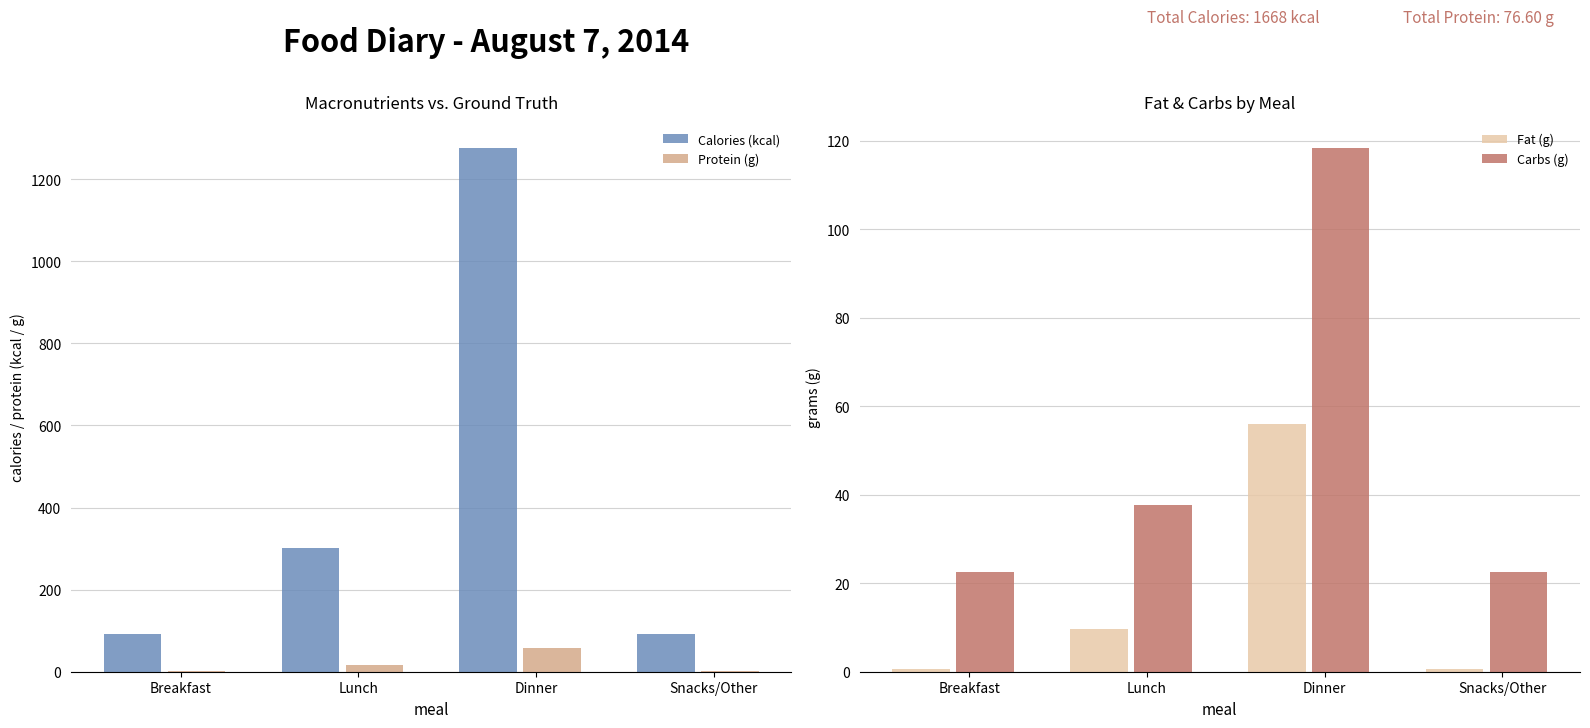

Reading right to left, extract all data points from this chart.

Calories (kcal): 91.0	1276.0	301.0	91.0
Protein (g): 1.9	58.8	15.9	1.9
Fat (g): 0.6	56.1	9.6	0.6
Carbs (g): 22.5	118.4	37.6	22.5